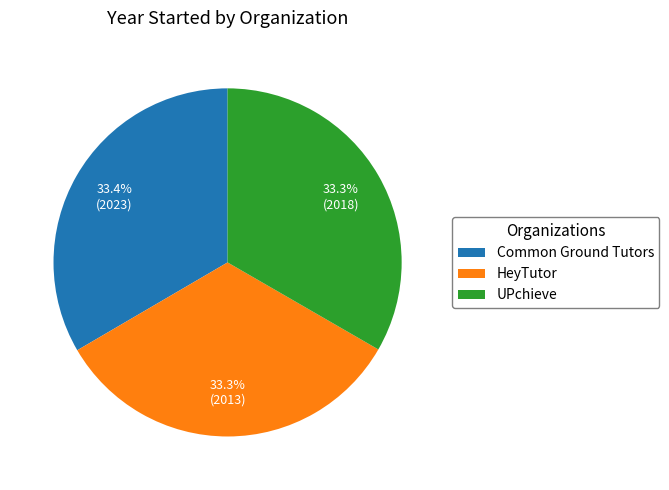

The UPchieve slice represents 23% of the pie. True or false?

False